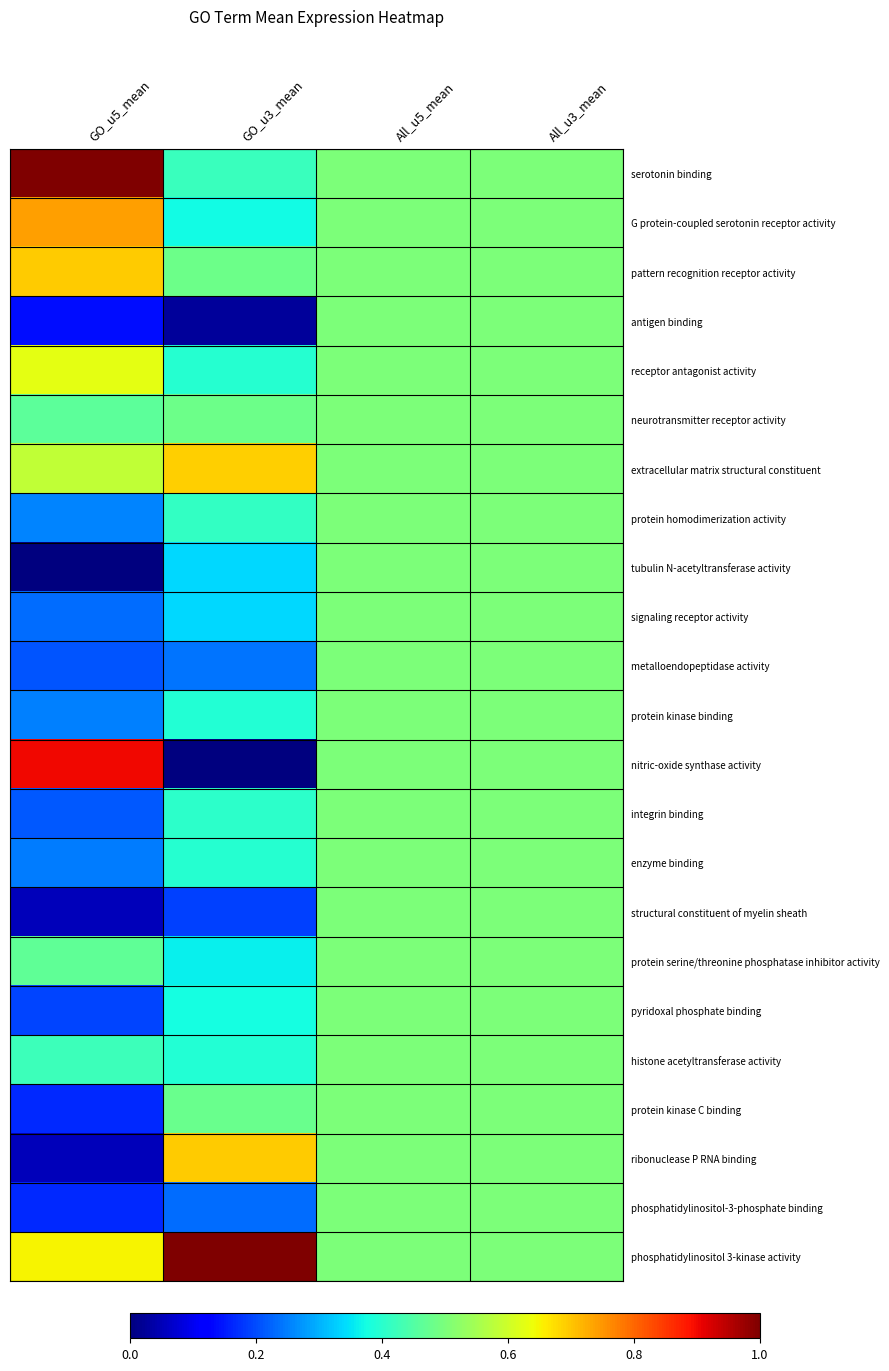

What is the total value across all series at All_u5_mean?

11.5